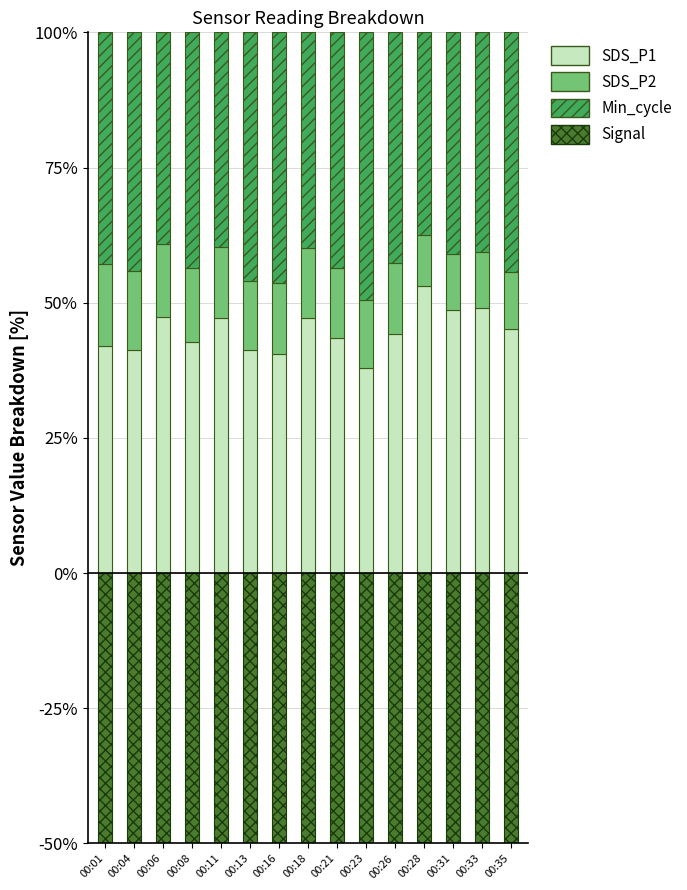

What is the average value of the Min_cycle series?

42.7